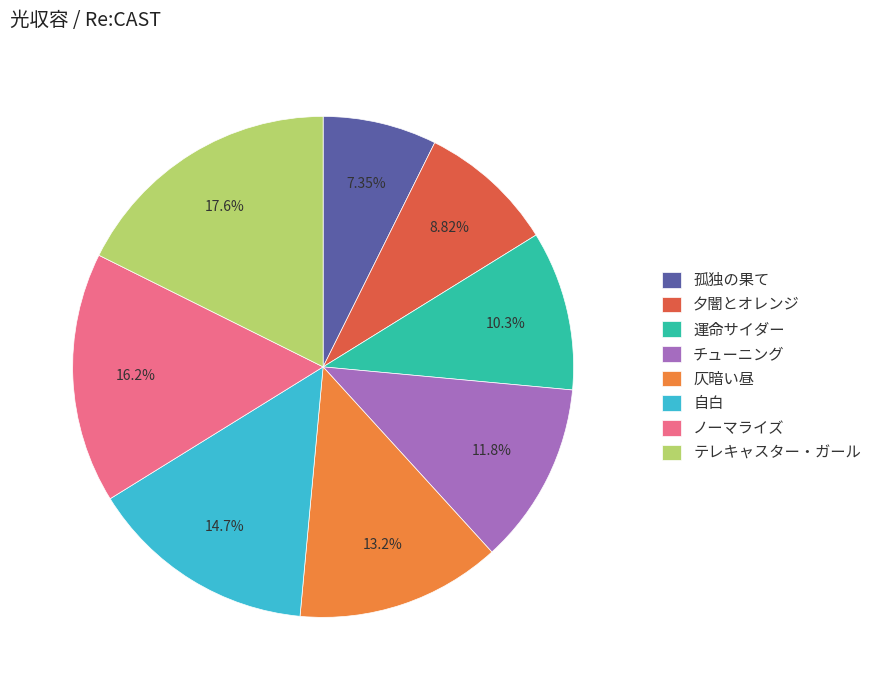

To the nearest percent, what is the average slice percentage?

12%